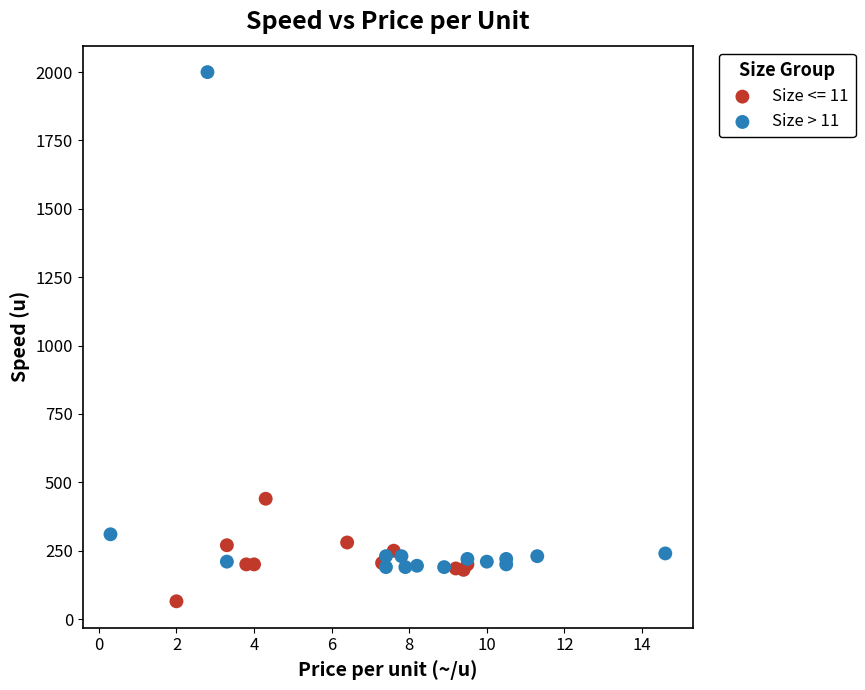

Which series contains the lowest Y value?

Size <= 11